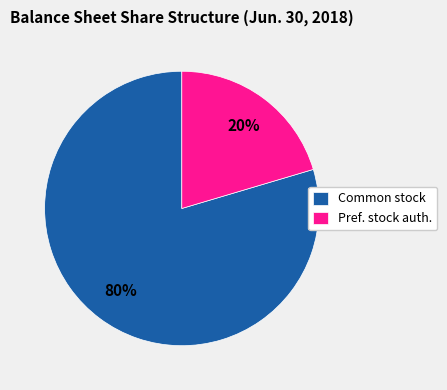

Does any single category account for the majority?

Yes